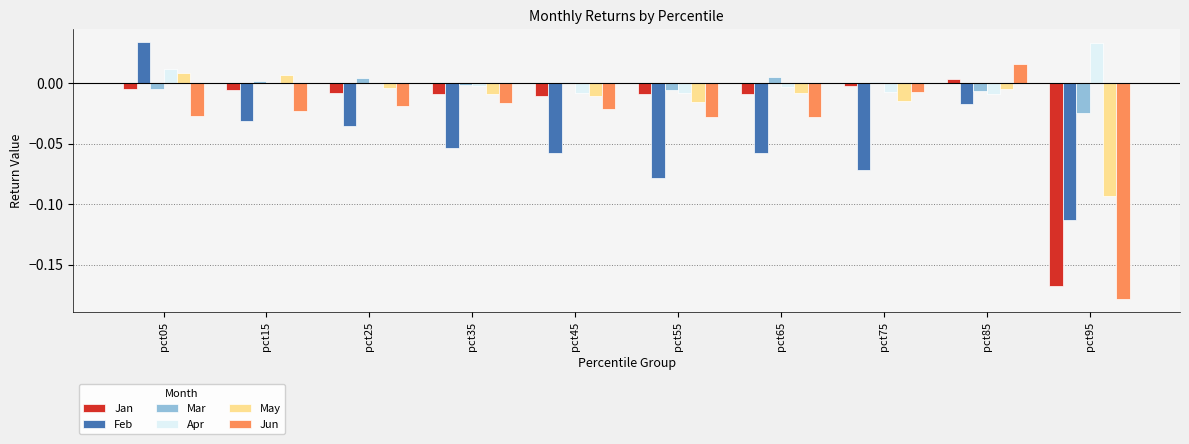

How many categories are shown in the chart?

10